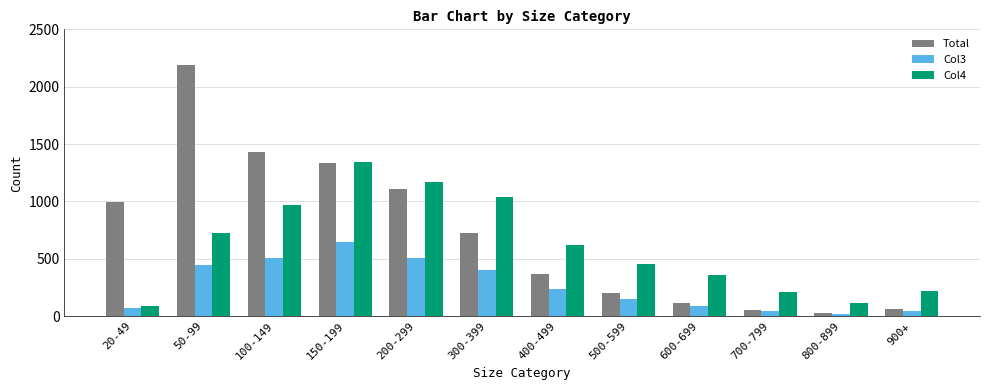

Which category has the highest value across all series?

50-99